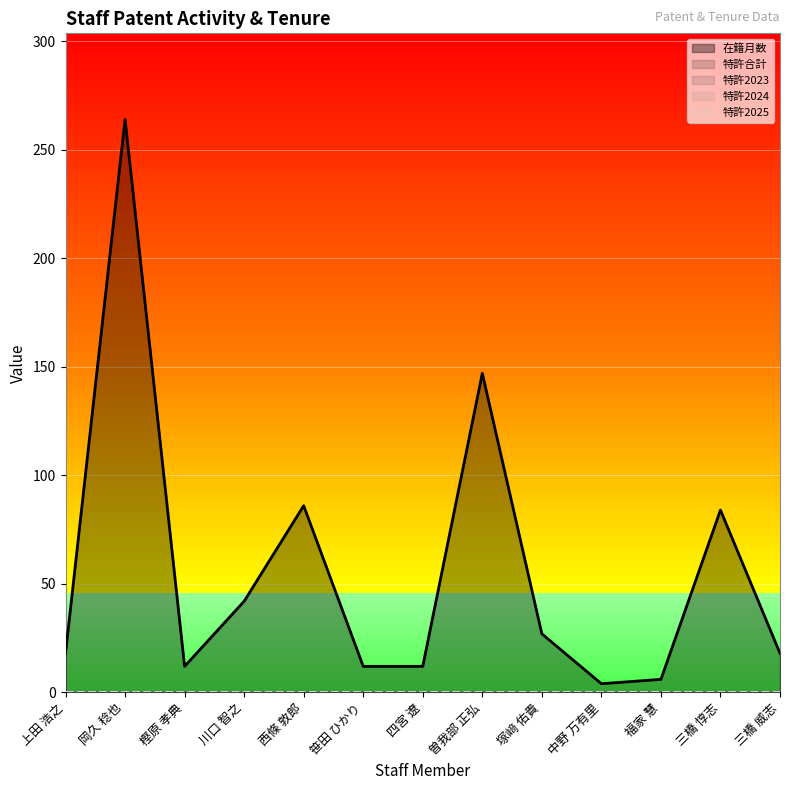

True or false: 特許合計 has more than 1 points higher than both neighbors.

False